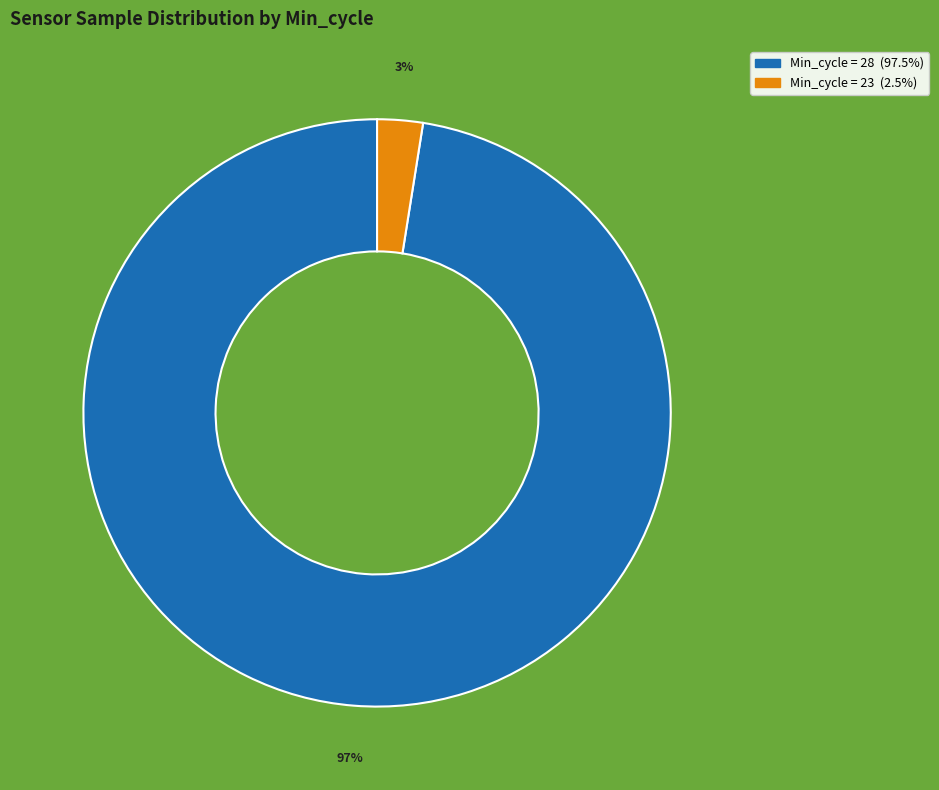

Is there any slice that represents more than half of the pie?

Yes